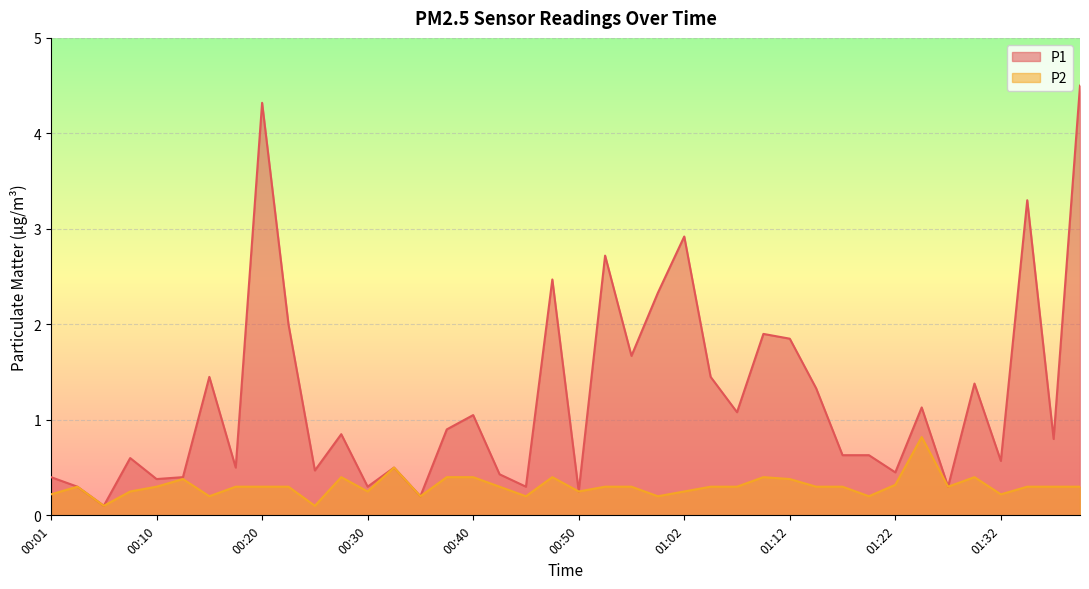

List the series in order of their peak value, highest first.

P1, P2